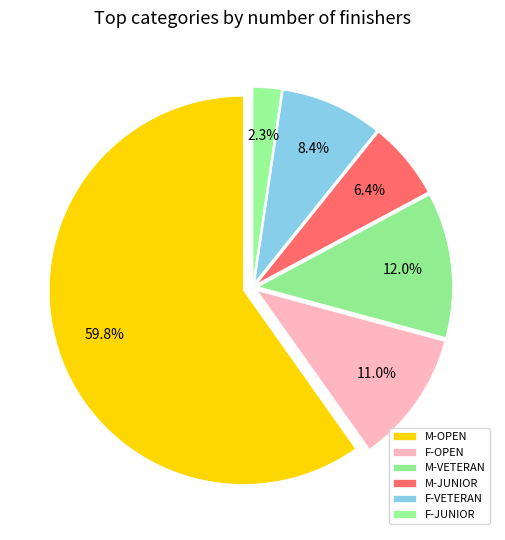

Is it true that F-JUNIOR is 1% of the pie?

False